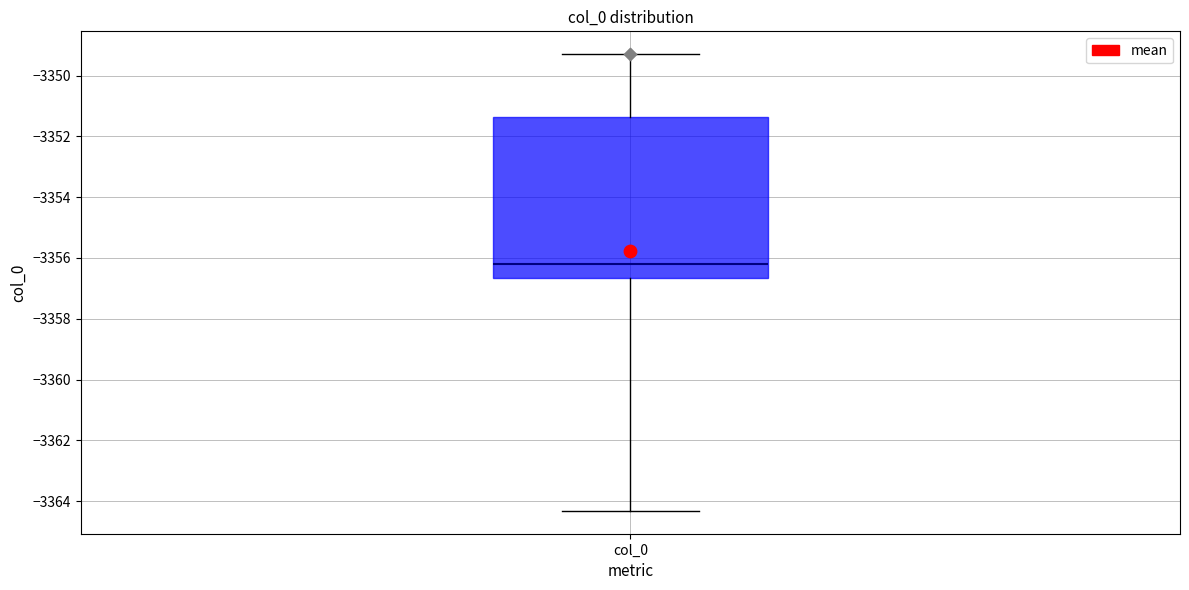

Transcribe this box plot: give where the median line is, the range the box spans, and where the two whiskers end, as read against the y-axis. The values are not printed on the chart, so give them approximately, as read against the axis.

median -3356.2, box -3356.6 to -3351.4, whiskers -3364.4 to -3349.2